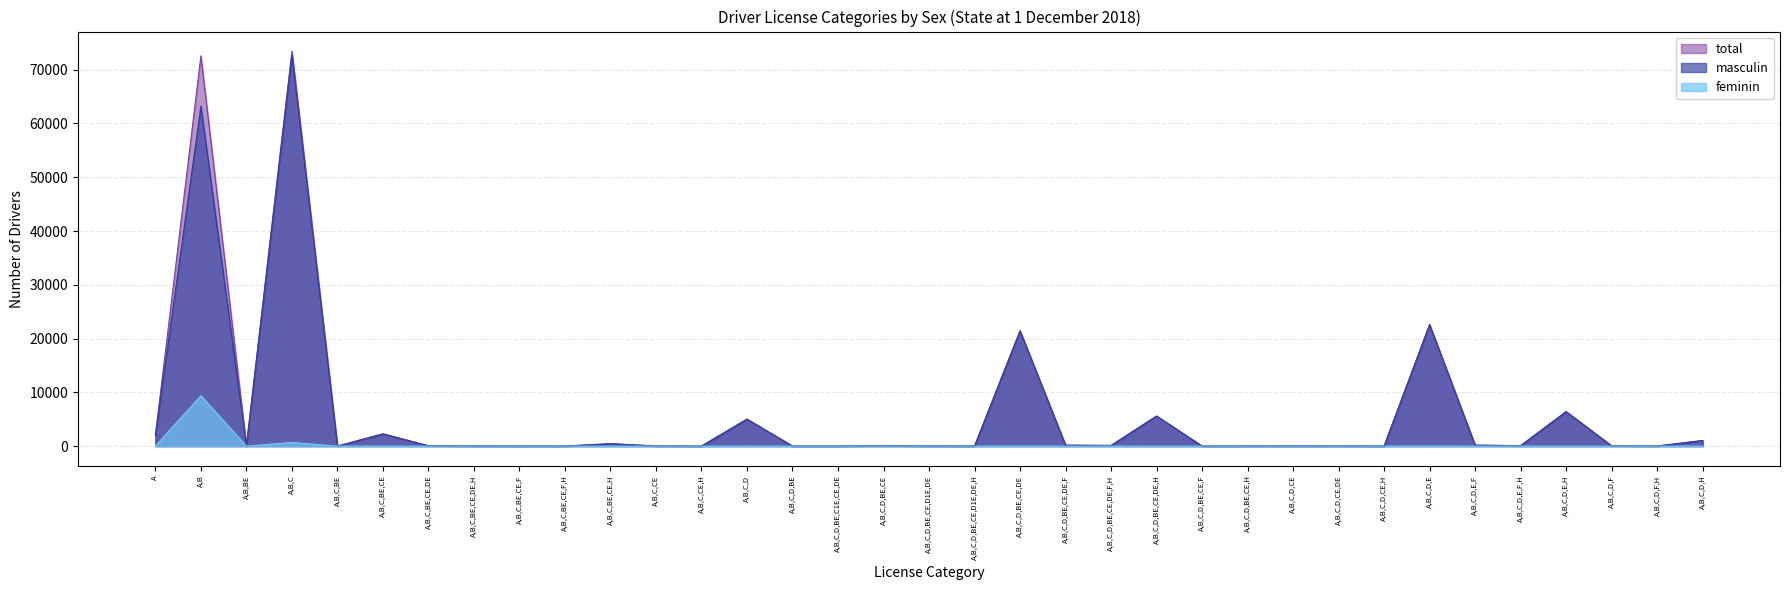

The total series shows 2 at A,B,C,D,BE. True or false?

True